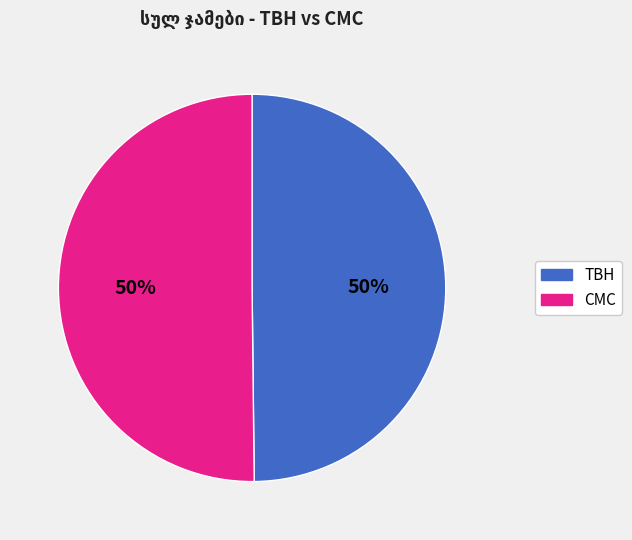

To the nearest percent, what is the average slice percentage?

50%